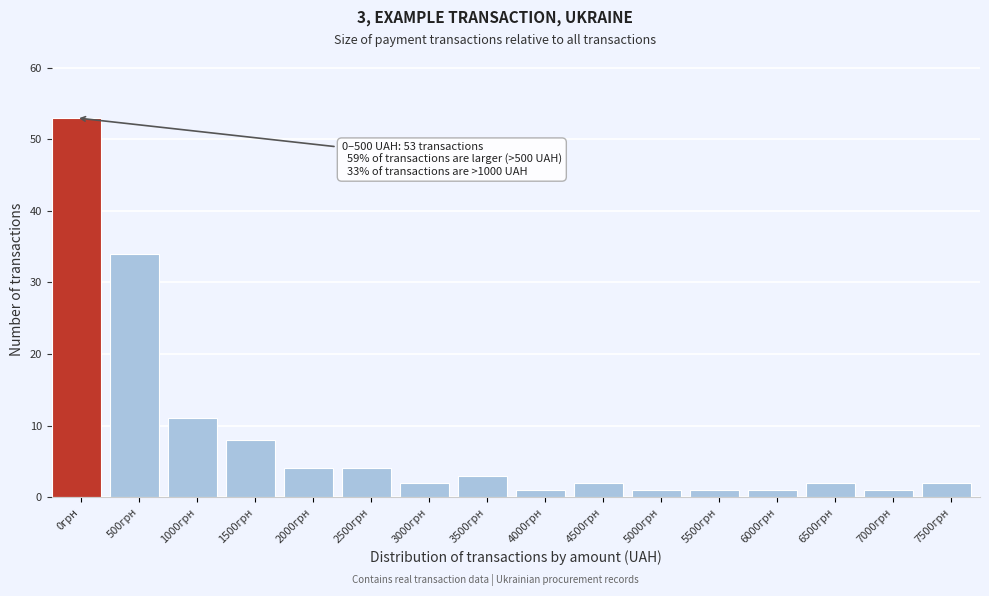

Reading left to right, extract all data points from this chart.

53	34	11	8	4	4	2	3	1	2	1	1	1	2	1	2